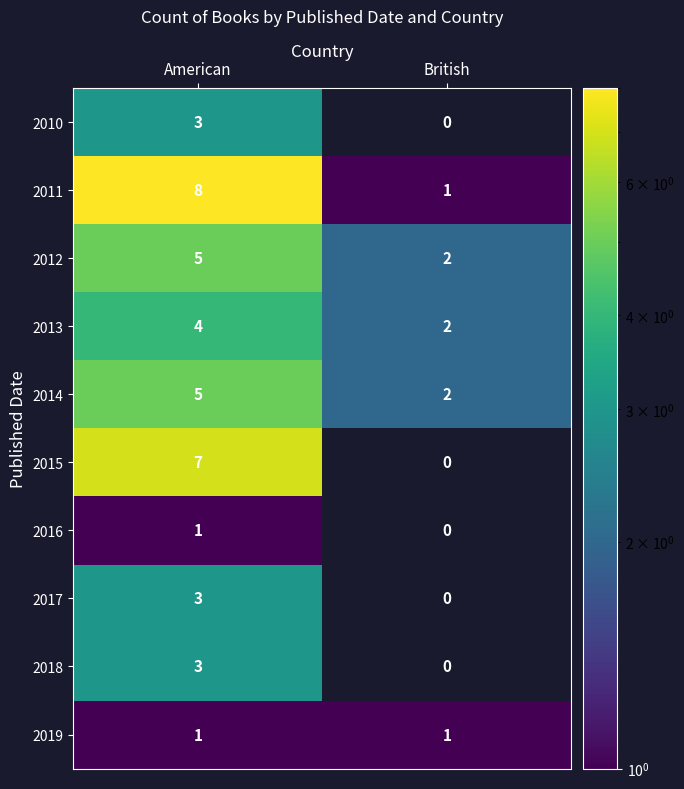

True or false: 2016 has a value of 1 at American.

True